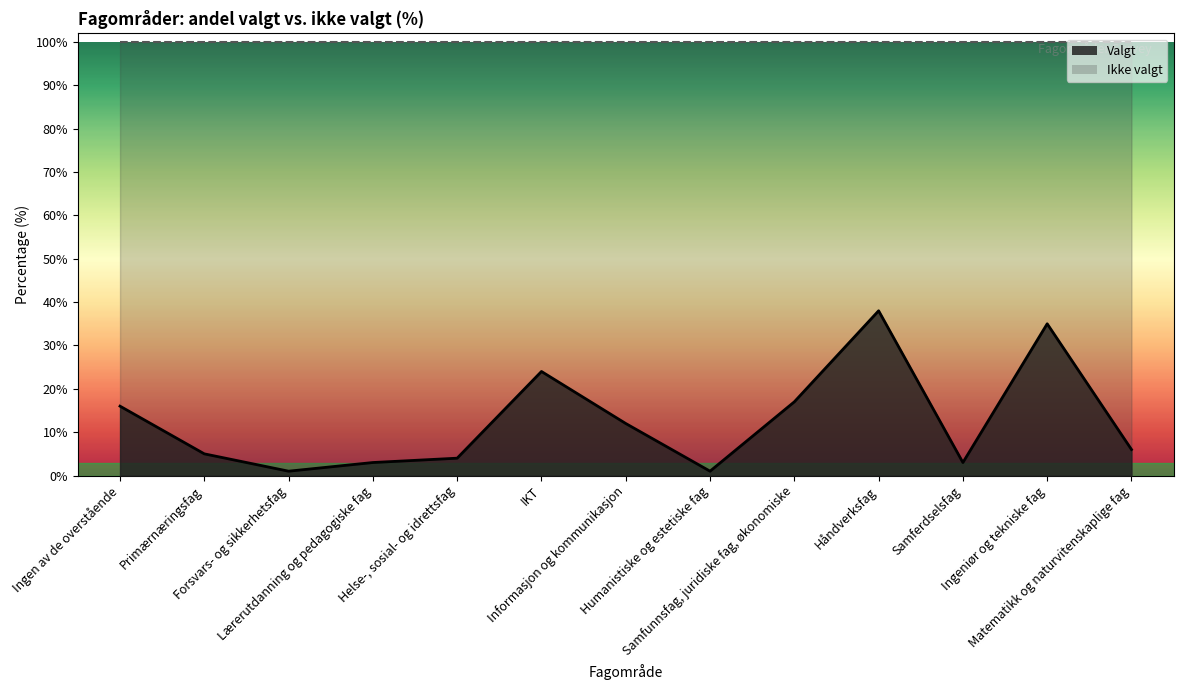

What is the minimum value shown in the chart?

1